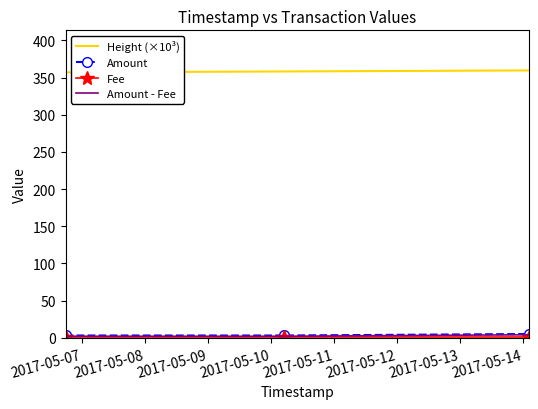

What is the greatest value displayed?

359.7